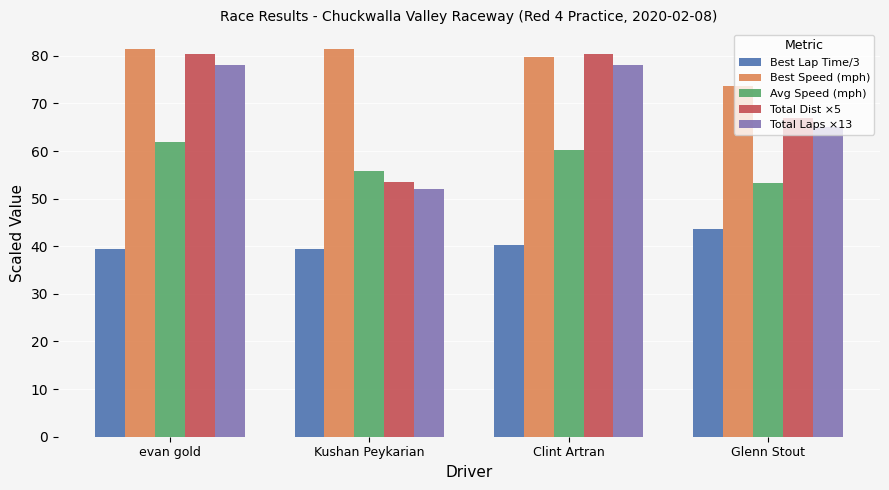

How many categories are shown in the chart?

4